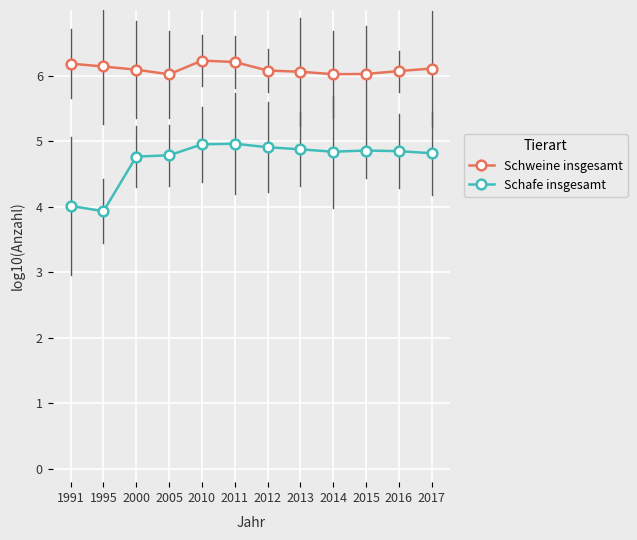

Count the number of data series in this chart.

2